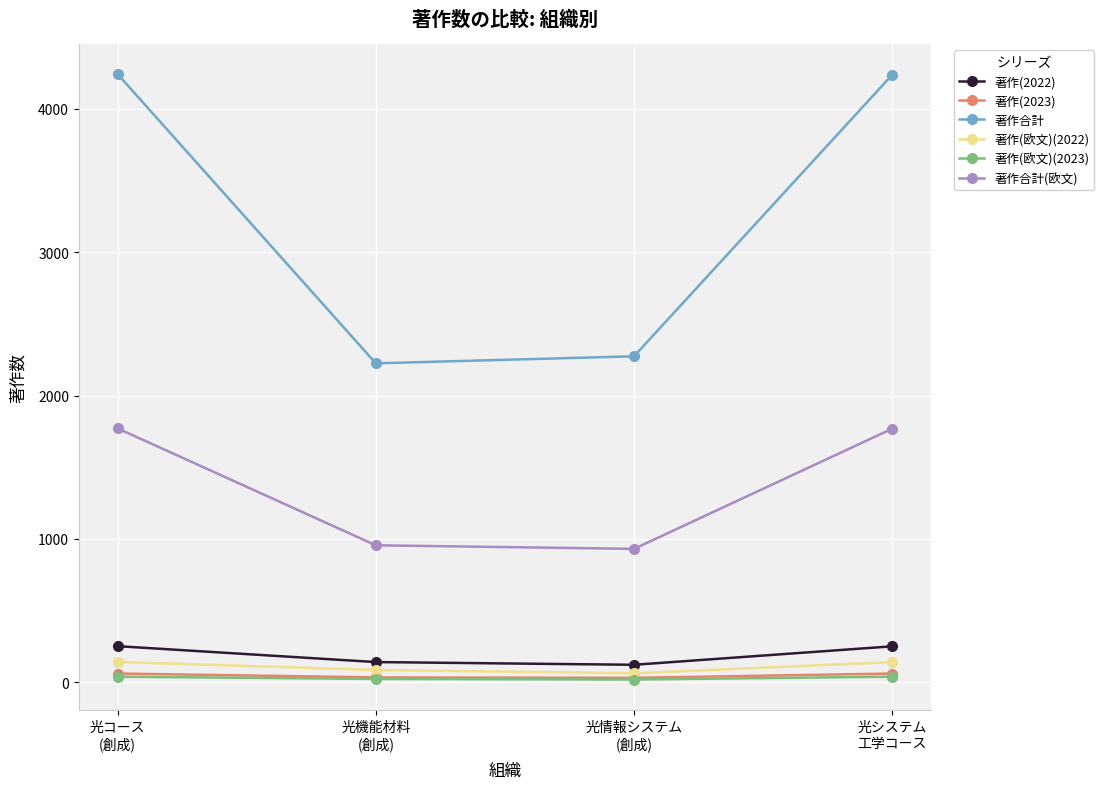

What is the average value of the 著作(欧文)(2022) series?

107